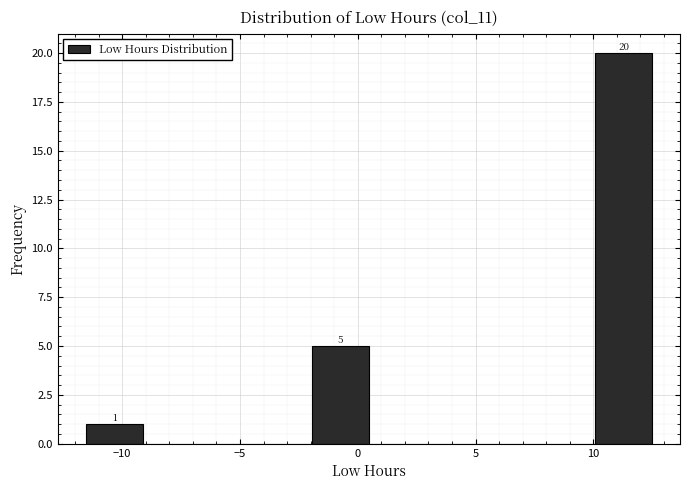

Which range on the x-axis has the tallest bar?

10.0 to 12.5